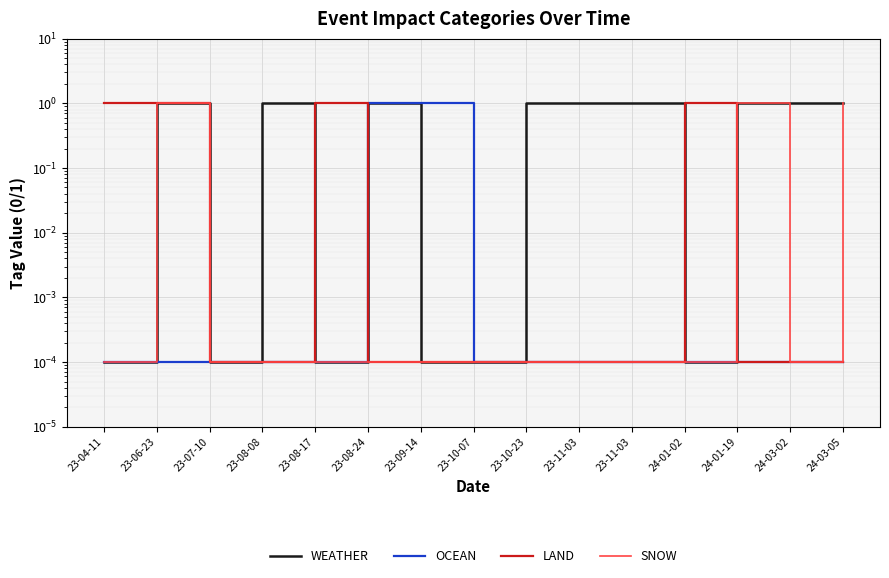

At which category is the sum across all series the highest?

23-06-23